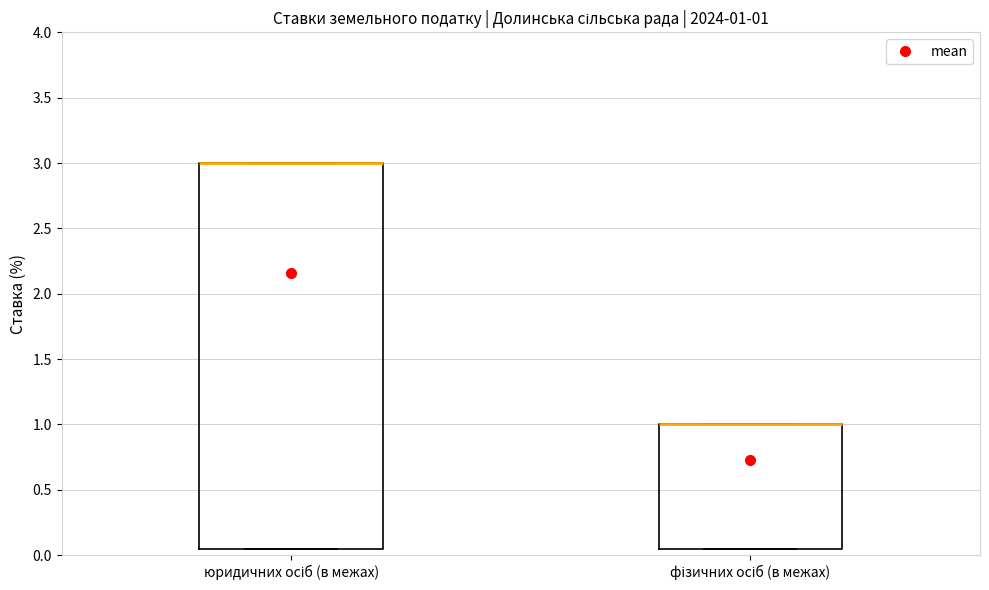

Comparing the boxes themselves (not the whiskers), which one is the tallest?

юридичних осіб (в межах)